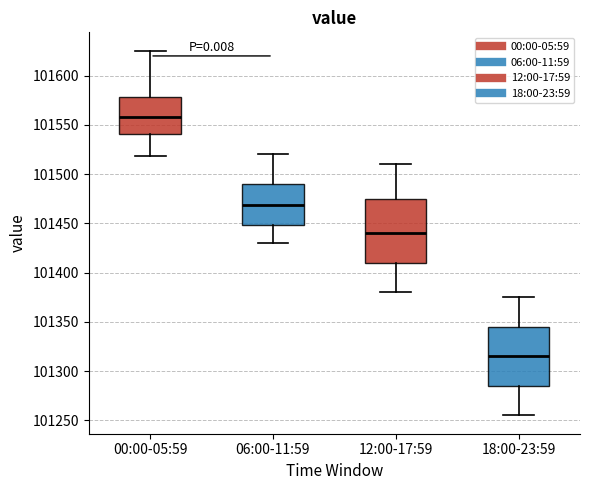

Where does the median line of the box for 18:00-23:59 sit on the y-axis? The values are not printed on the chart, so give them approximately, as read against the axis.

101315